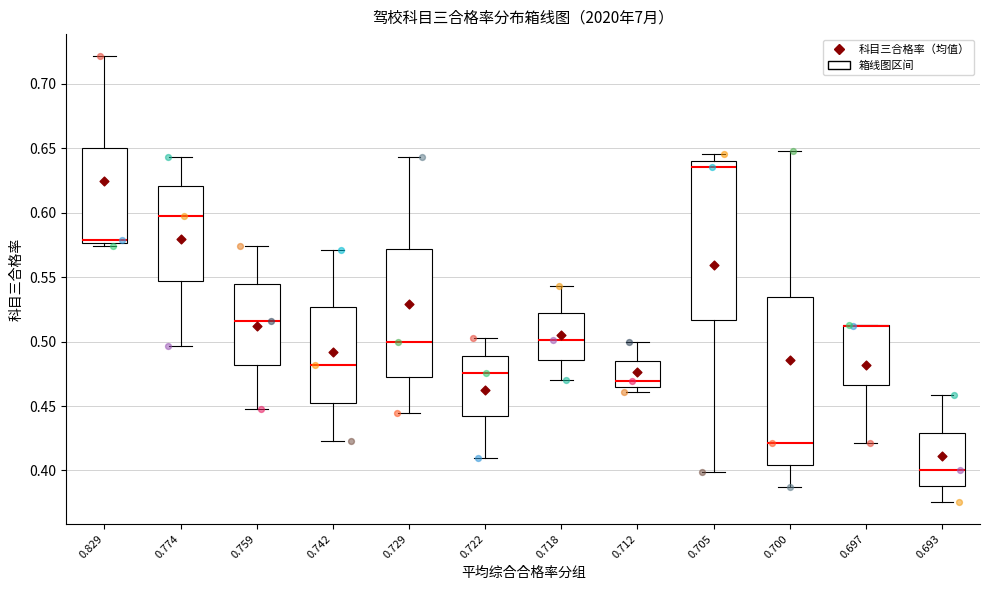

Reading left to right, read every box against the y-axis: the position of its median line, the range the box covers, and the ends of its whiskers. The values are not printed on the chart, so give them approximately, as read against the axis.

0.829: median 0.580, box 0.575 to 0.650, whiskers 0.575 (just below the box's lower edge) to 0.720
0.774: median 0.600, box 0.545 to 0.620, whiskers 0.495 to 0.645
0.759: median 0.515, box 0.480 to 0.545, whiskers 0.445 to 0.575
0.742: median 0.480, box 0.455 to 0.525, whiskers 0.425 to 0.570
0.729: median 0.500, box 0.470 to 0.570, whiskers 0.445 to 0.645
0.722: median 0.475, box 0.445 to 0.490, whiskers 0.410 to 0.505
0.718: median 0.500, box 0.485 to 0.520, whiskers 0.470 to 0.545
0.712: median 0.470, box 0.465 to 0.485, whiskers 0.460 to 0.500
0.705: median 0.635, box 0.515 to 0.640, whiskers 0.400 to 0.645
0.700: median 0.420, box 0.405 to 0.535, whiskers 0.385 to 0.650
0.697: median 0.510 (drawn on the box's upper edge), box 0.465 to 0.515, whiskers 0.420 to 0.515
0.693: median 0.400, box 0.390 to 0.430, whiskers 0.375 to 0.460